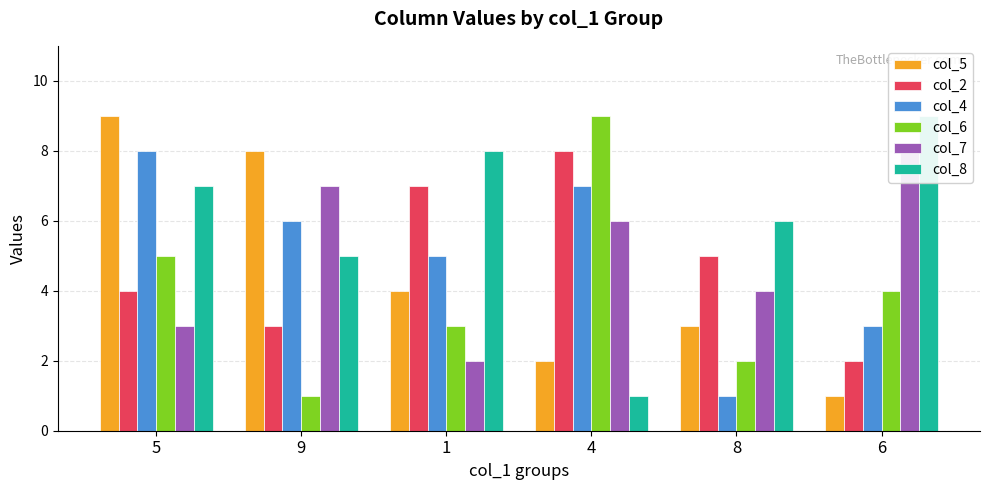

Reading right to left, transcribe all the data shown in this chart.

col_5: 1	3	2	4	8	9
col_2: 2	5	8	7	3	4
col_4: 3	1	7	5	6	8
col_6: 4	2	9	3	1	5
col_7: 8	4	6	2	7	3
col_8: 9	6	1	8	5	7